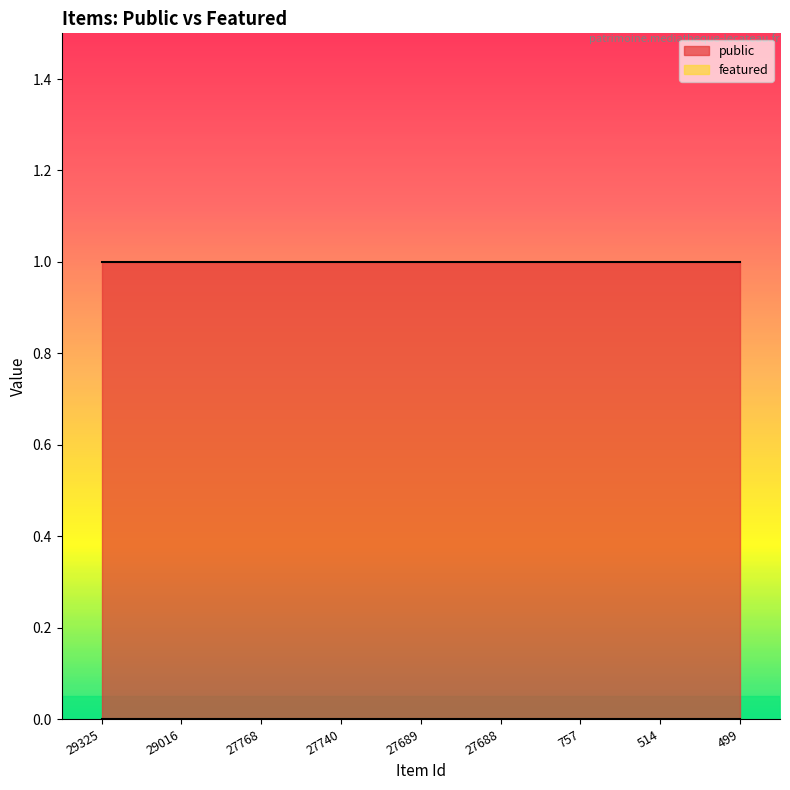

What is the value of the public point at the 9th from the left?

1